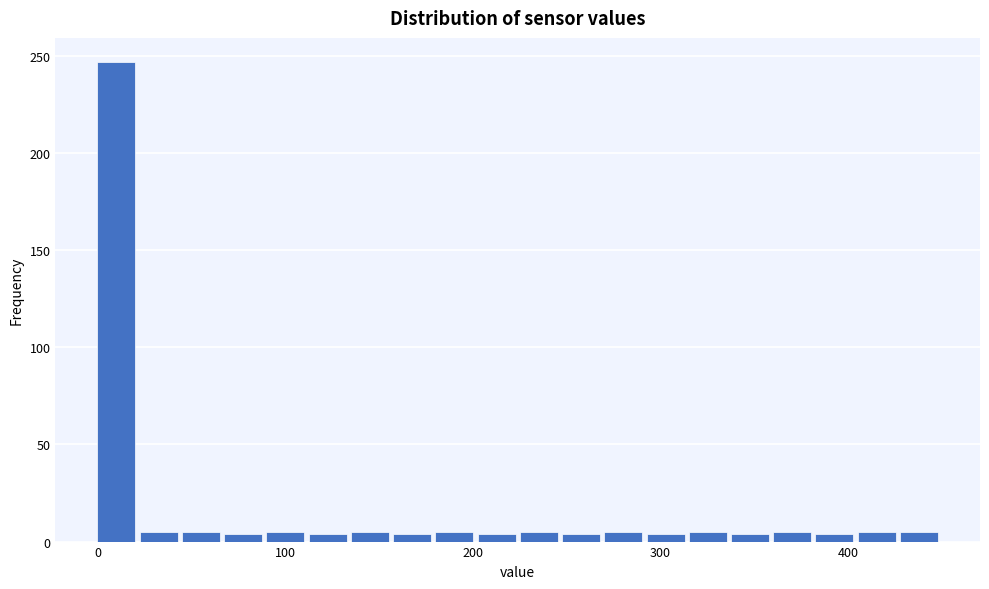

Around what value on the x-axis is the tallest bar? Give the approximate position of its centre, as read against the axis.

10